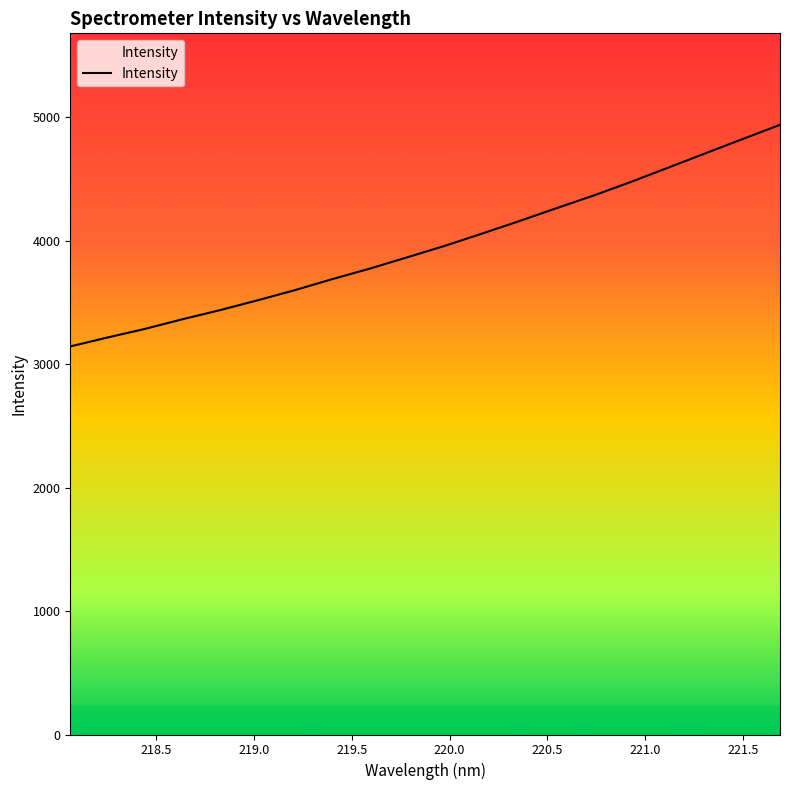

How many values are below 3955?

10